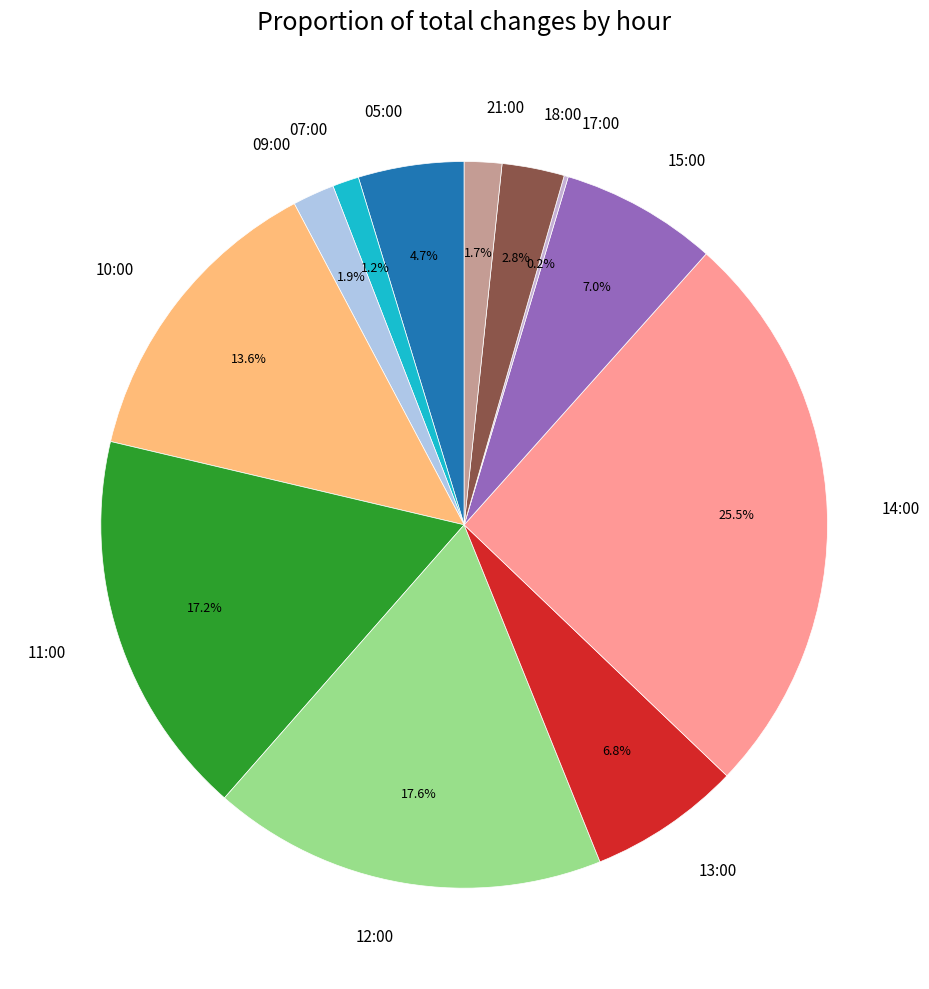

Which has a higher value, 18:00 or 15:00?

15:00